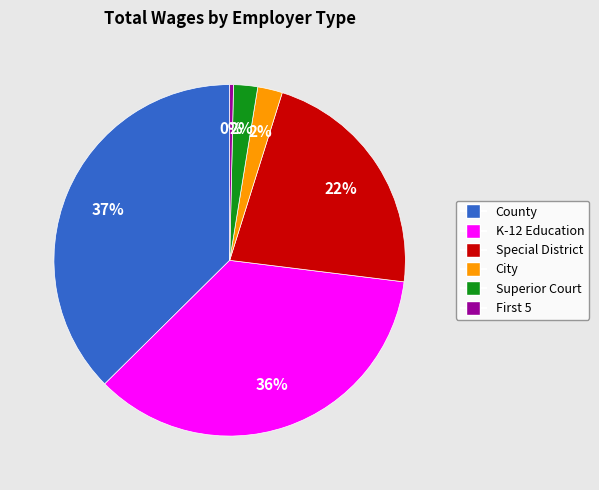

What percentage is the City slice, to the nearest percent?

2%